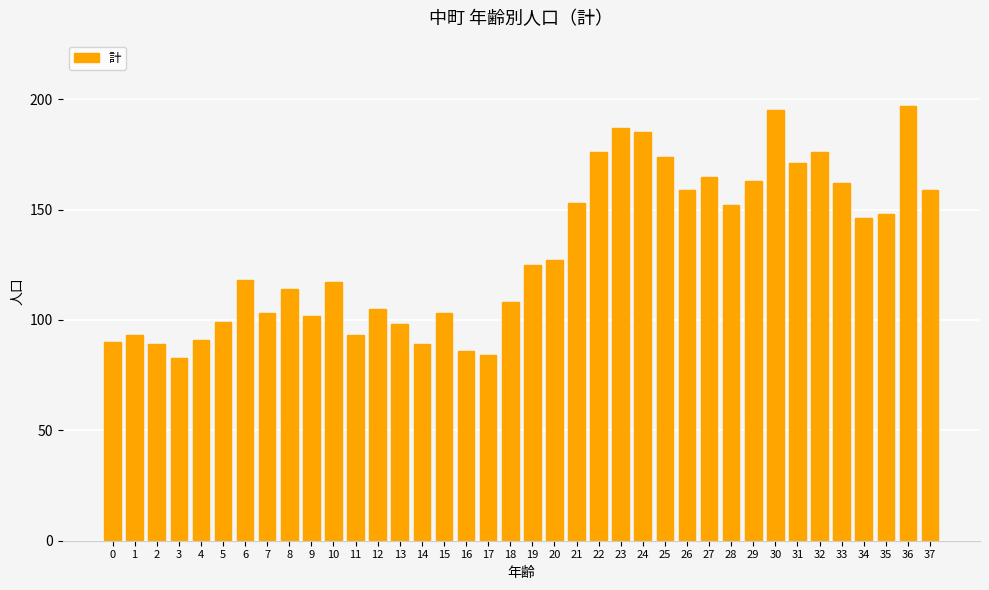

What is the smallest value displayed?

83